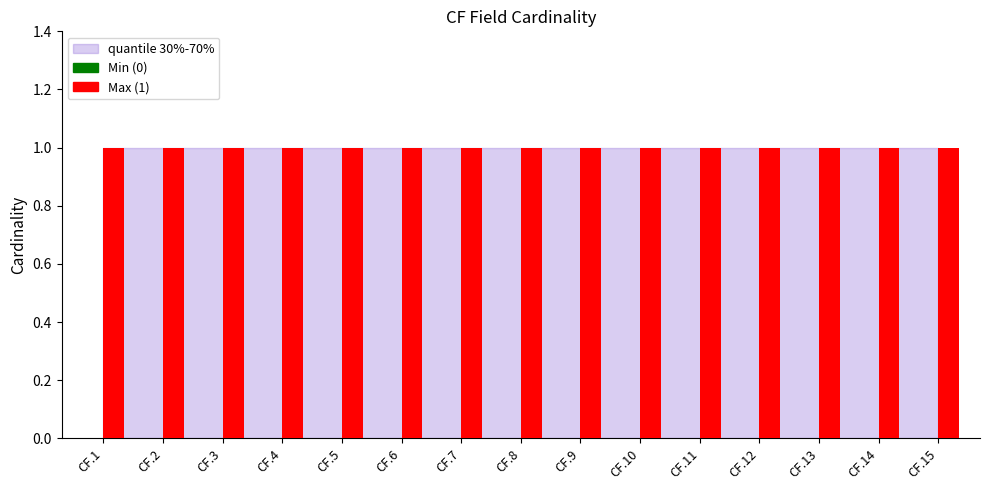

Count the number of categories in the chart.

15